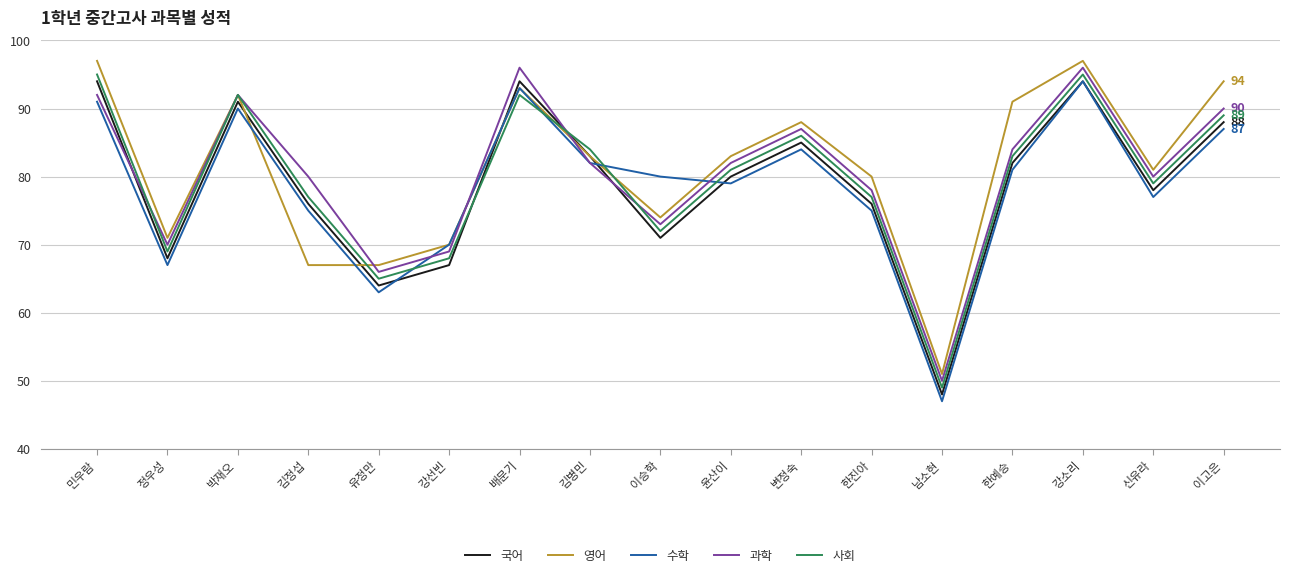

How many interior local peaks does the 과학 series have?

4